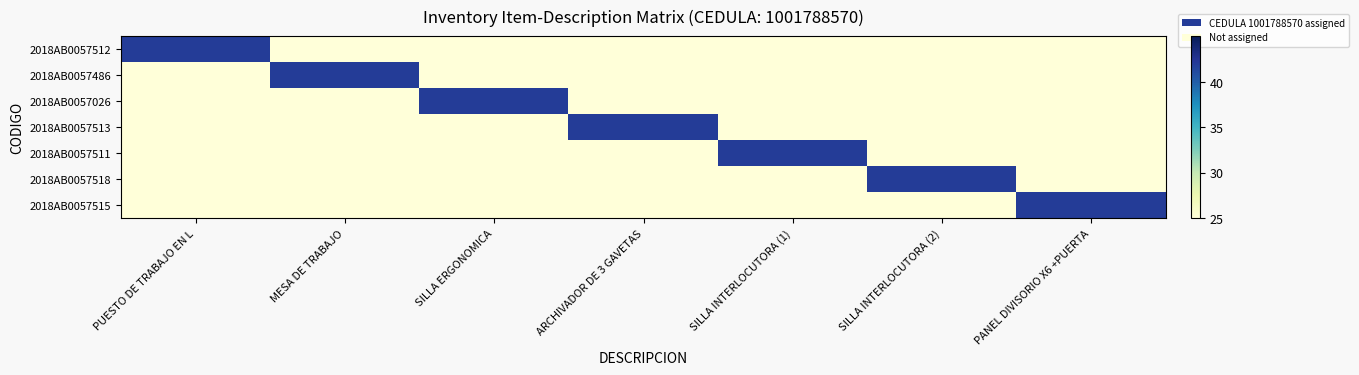

Reading right to left, list all the values displayed in this chart.

2018AB0057512: PANEL DIVISORIO X6 +PUERTA=25	SILLA INTERLOCUTORA (2)=25	SILLA INTERLOCUTORA (1)=25	ARCHIVADOR DE 3 GAVETAS=25	SILLA ERGONOMICA=25	MESA DE TRABAJO=25	PUESTO DE TRABAJO EN L=42
2018AB0057486: PANEL DIVISORIO X6 +PUERTA=25	SILLA INTERLOCUTORA (2)=25	SILLA INTERLOCUTORA (1)=25	ARCHIVADOR DE 3 GAVETAS=25	SILLA ERGONOMICA=25	MESA DE TRABAJO=42	PUESTO DE TRABAJO EN L=25
2018AB0057026: PANEL DIVISORIO X6 +PUERTA=25	SILLA INTERLOCUTORA (2)=25	SILLA INTERLOCUTORA (1)=25	ARCHIVADOR DE 3 GAVETAS=25	SILLA ERGONOMICA=42	MESA DE TRABAJO=25	PUESTO DE TRABAJO EN L=25
2018AB0057513: PANEL DIVISORIO X6 +PUERTA=25	SILLA INTERLOCUTORA (2)=25	SILLA INTERLOCUTORA (1)=25	ARCHIVADOR DE 3 GAVETAS=42	SILLA ERGONOMICA=25	MESA DE TRABAJO=25	PUESTO DE TRABAJO EN L=25
2018AB0057511: PANEL DIVISORIO X6 +PUERTA=25	SILLA INTERLOCUTORA (2)=25	SILLA INTERLOCUTORA (1)=42	ARCHIVADOR DE 3 GAVETAS=25	SILLA ERGONOMICA=25	MESA DE TRABAJO=25	PUESTO DE TRABAJO EN L=25
2018AB0057518: PANEL DIVISORIO X6 +PUERTA=25	SILLA INTERLOCUTORA (2)=42	SILLA INTERLOCUTORA (1)=25	ARCHIVADOR DE 3 GAVETAS=25	SILLA ERGONOMICA=25	MESA DE TRABAJO=25	PUESTO DE TRABAJO EN L=25
2018AB0057515: PANEL DIVISORIO X6 +PUERTA=42	SILLA INTERLOCUTORA (2)=25	SILLA INTERLOCUTORA (1)=25	ARCHIVADOR DE 3 GAVETAS=25	SILLA ERGONOMICA=25	MESA DE TRABAJO=25	PUESTO DE TRABAJO EN L=25